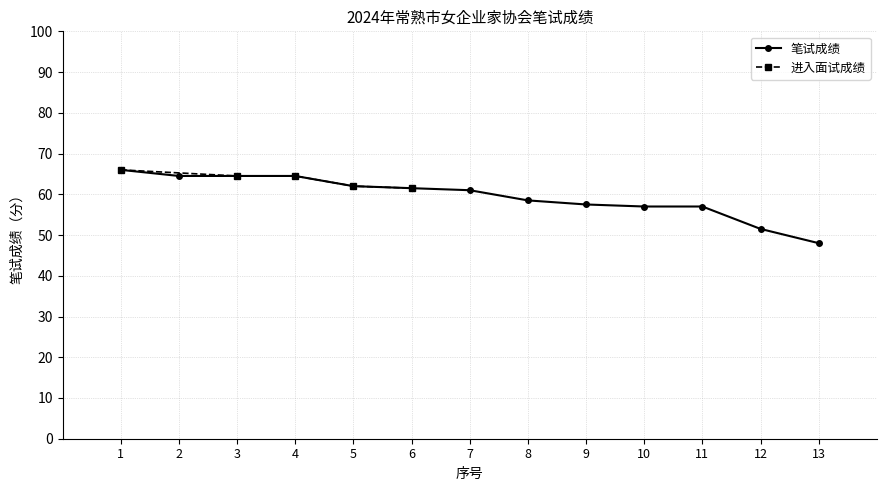

Reading left to right, extract all data points from this chart.

66.0	64.5	64.5	64.5	62.0	61.5	61.0	58.5	57.5	57.0	57.0	51.5	48.0